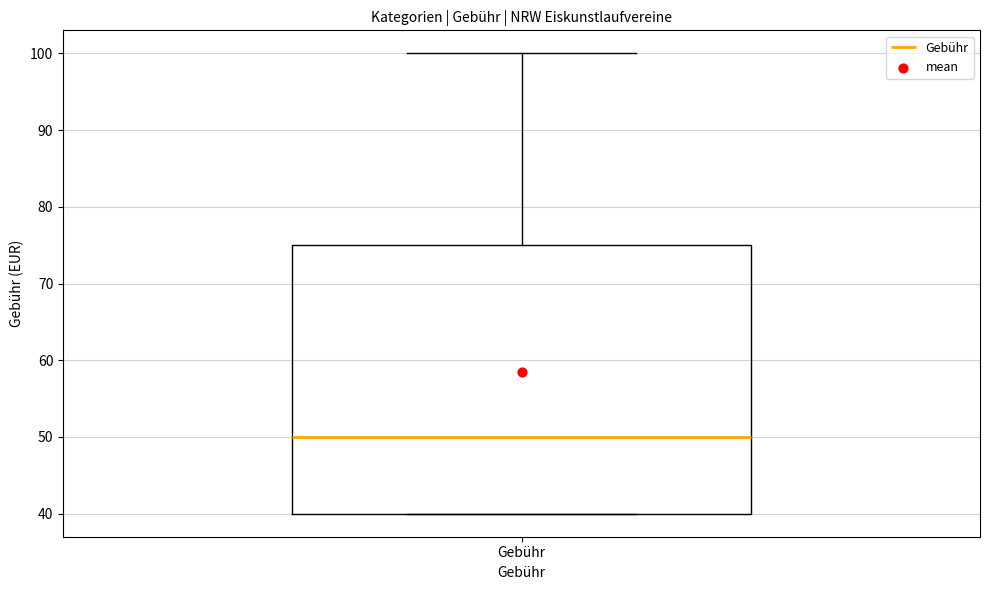

Transcribe this box plot: give where the median line is, the range the box spans, and where the two whiskers end, as read against the y-axis. The values are not printed on the chart, so give them approximately, as read against the axis.

median 50, box 40 to 75, whiskers 40 to 100